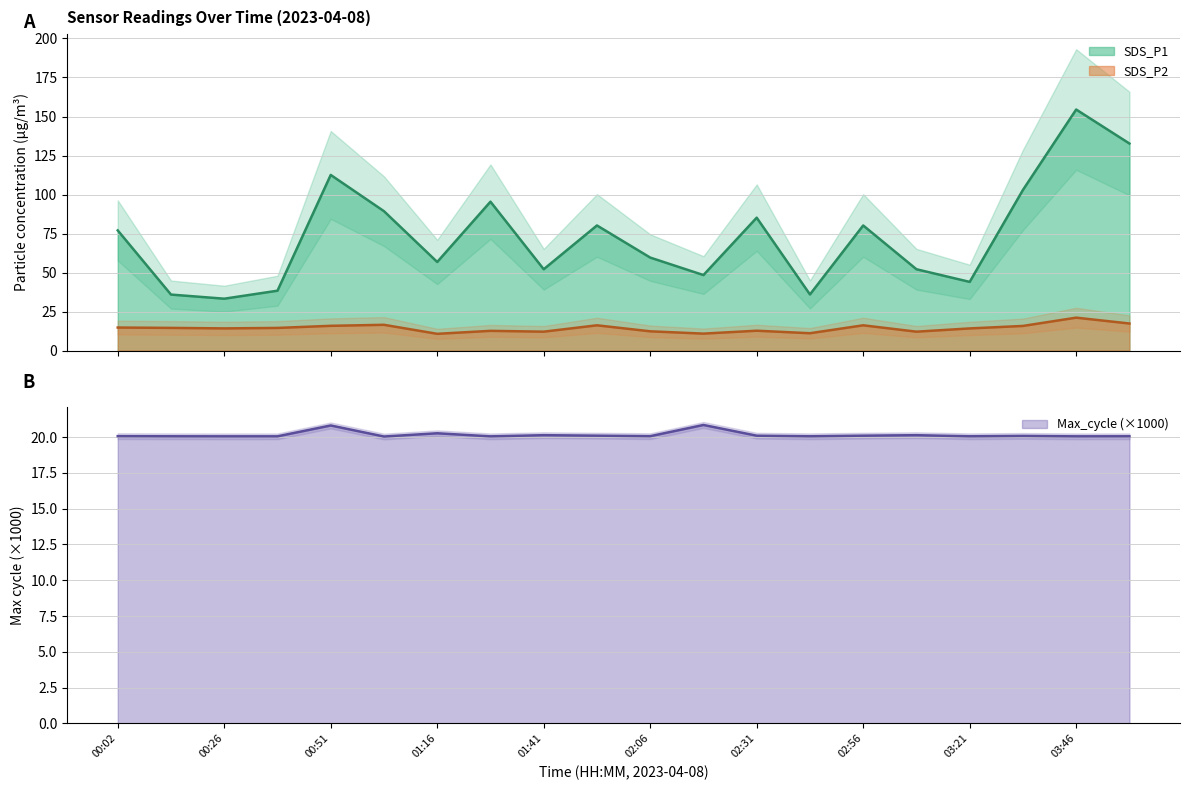

What is the value of the SDS_P2 point at the 3rd from the left?

14.2